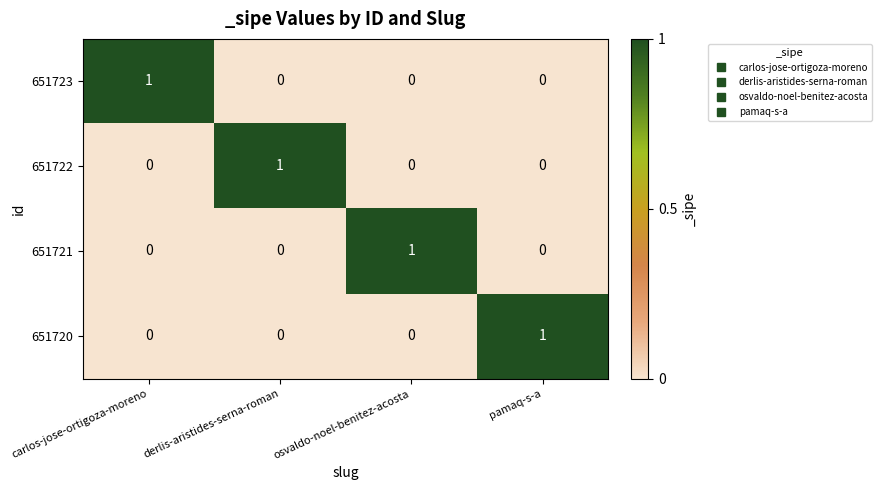

How many 651721 values are between 0 and 1?

4